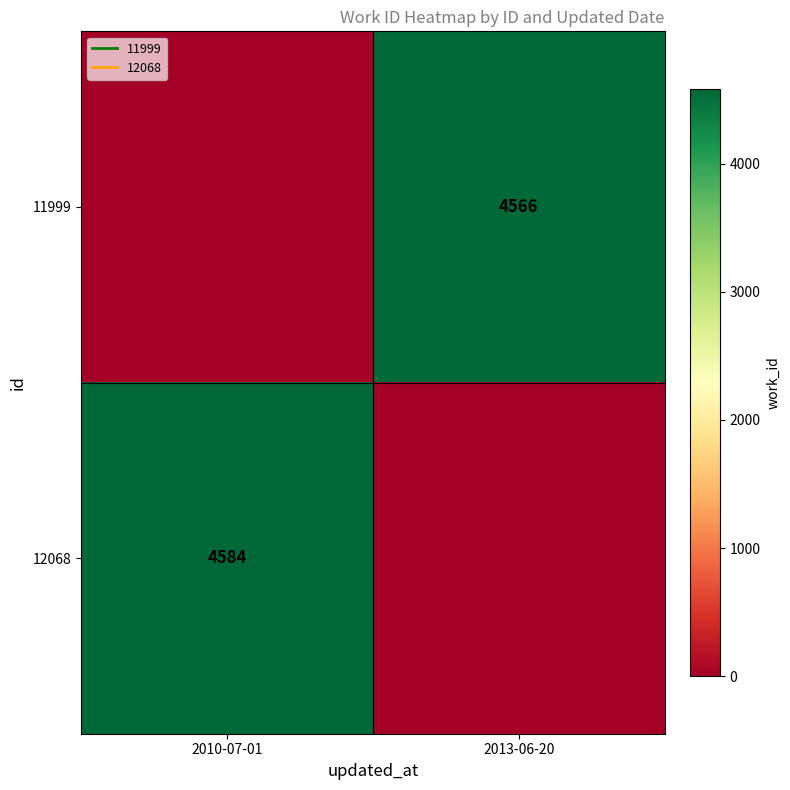

Which series has the largest range (max minus min)?

12068